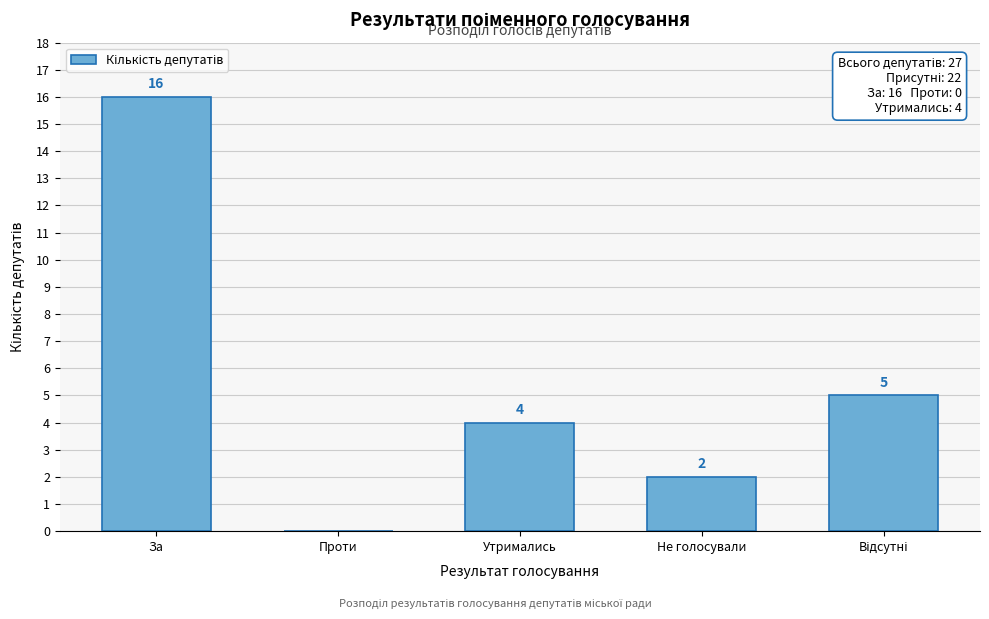

At which label does the data first exceed 4?

За